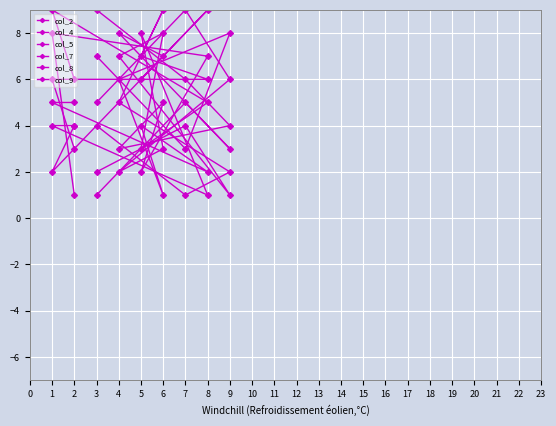

What is the maximum value for col_4?

9